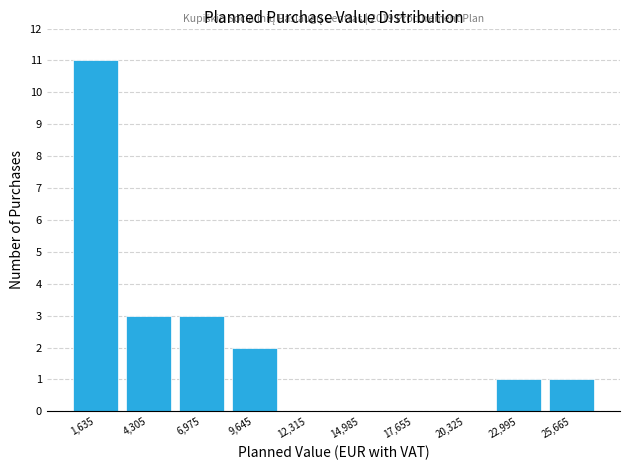

Over which range of the x-axis is the bar tallest?

500 to 3000